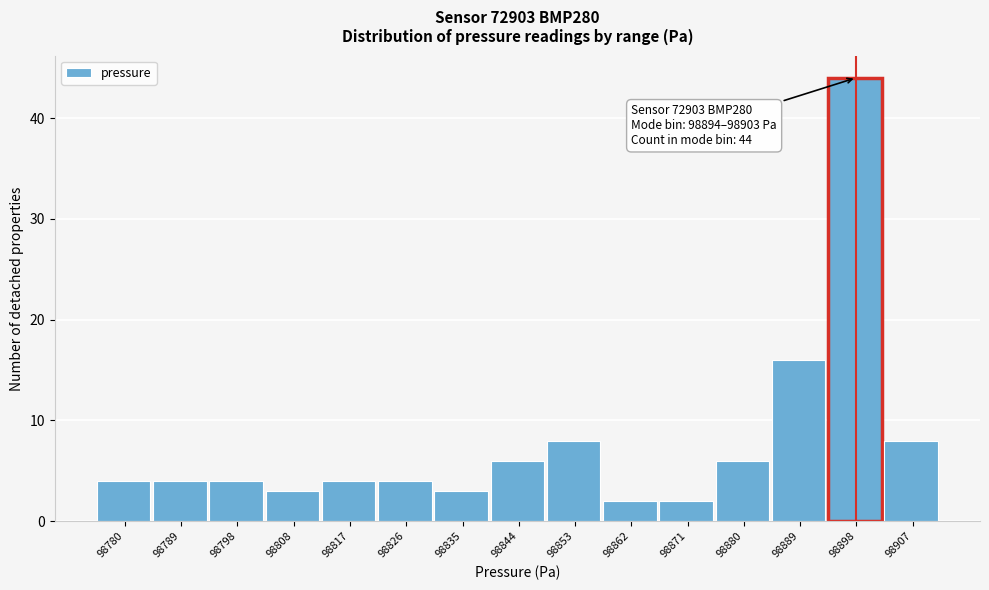

Over which range of the x-axis is the bar tallest?

98894 to 98903